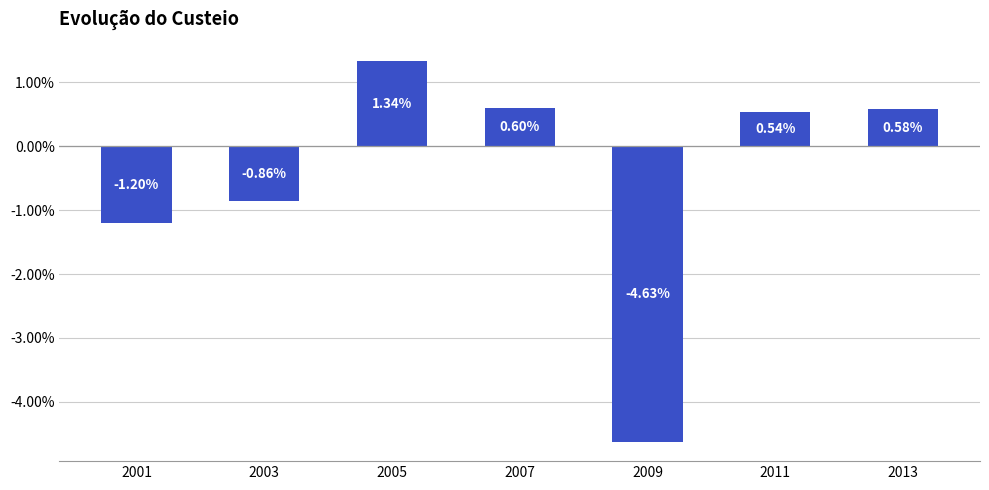

Count the number of categories in the chart.

7